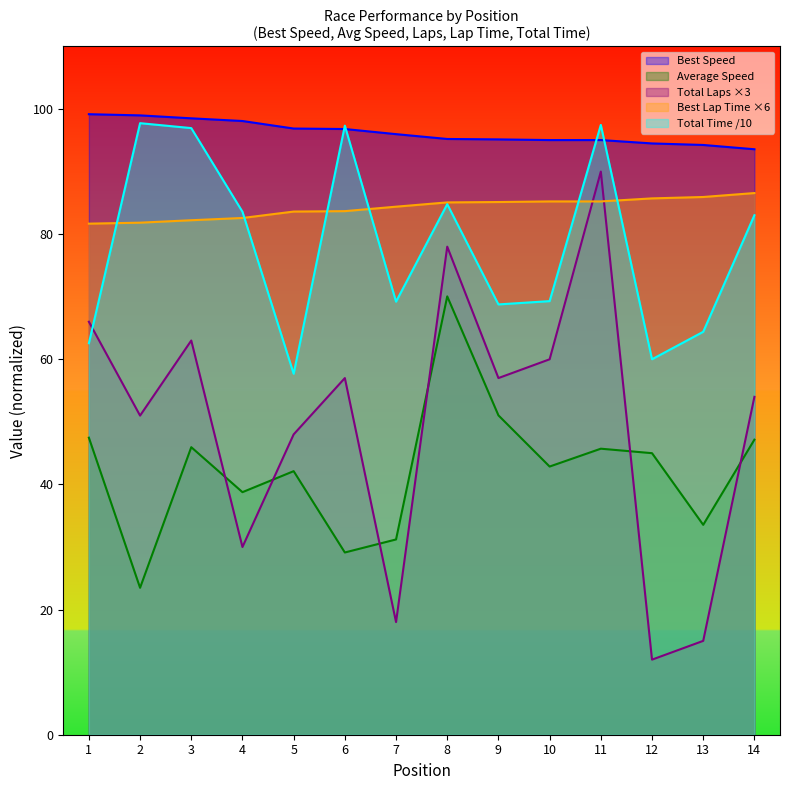

What is the value of the Best Speed point at the 5th from the left?

96.9